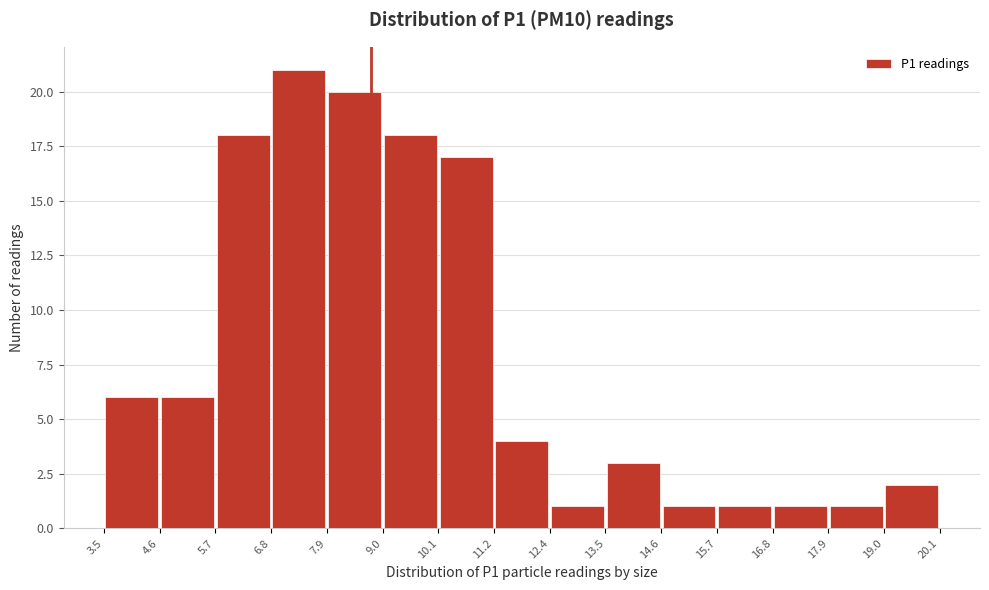

Reading left to right, transcribe this chart: for each bar, give the range it covers on the x-axis and its height. The values are not printed on the chart, so give them approximately, as read against the axis.

3.5 to 4.6: 6
4.6 to 5.7: 6
5.7 to 6.8: 18
6.8 to 7.9: 21
7.9 to 9.0: 20
9.0 to 10.1: 18
10.1 to 11.2: 17
11.2 to 12.4: 4
12.4 to 13.5: 1
13.5 to 14.6: 3
14.6 to 15.7: 1
15.7 to 16.8: 1
16.8 to 17.9: 1
17.9 to 19.0: 1
19.0 to 20.1: 2